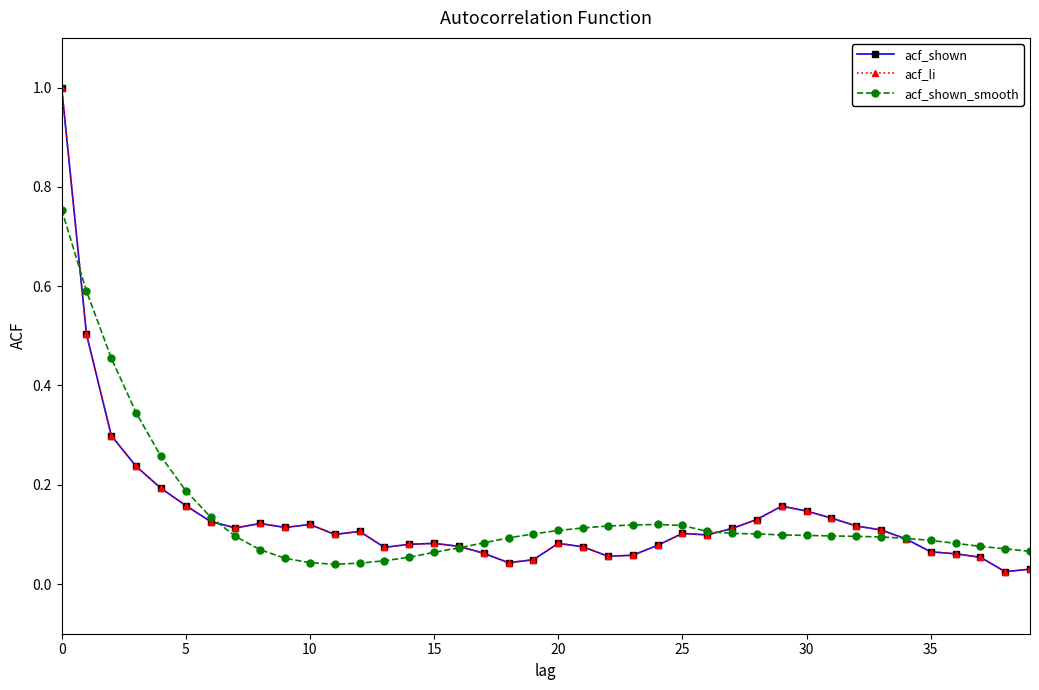

In acf_li, how many points are higher than both neighbors (excluding endpoints)?

7